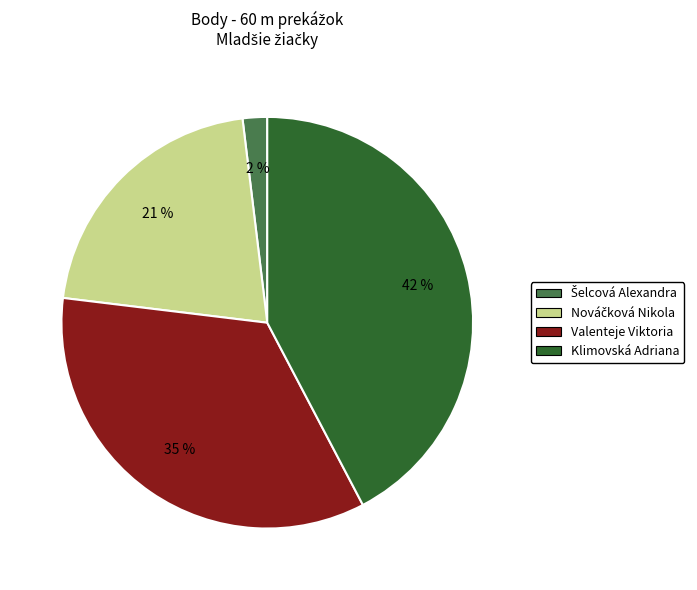

How many segments does this pie chart have?

4